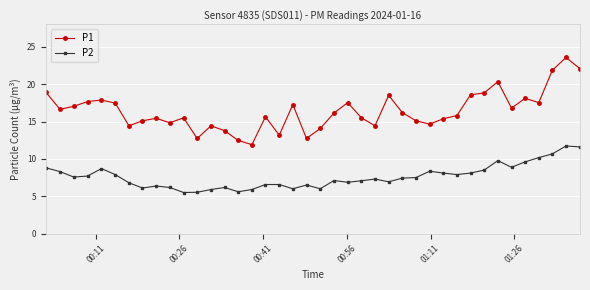

Which series has the largest total across all categories?

P1